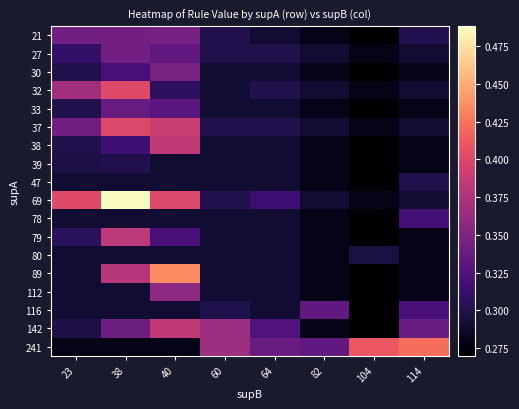

Which series has the largest range (max minus min)?

69